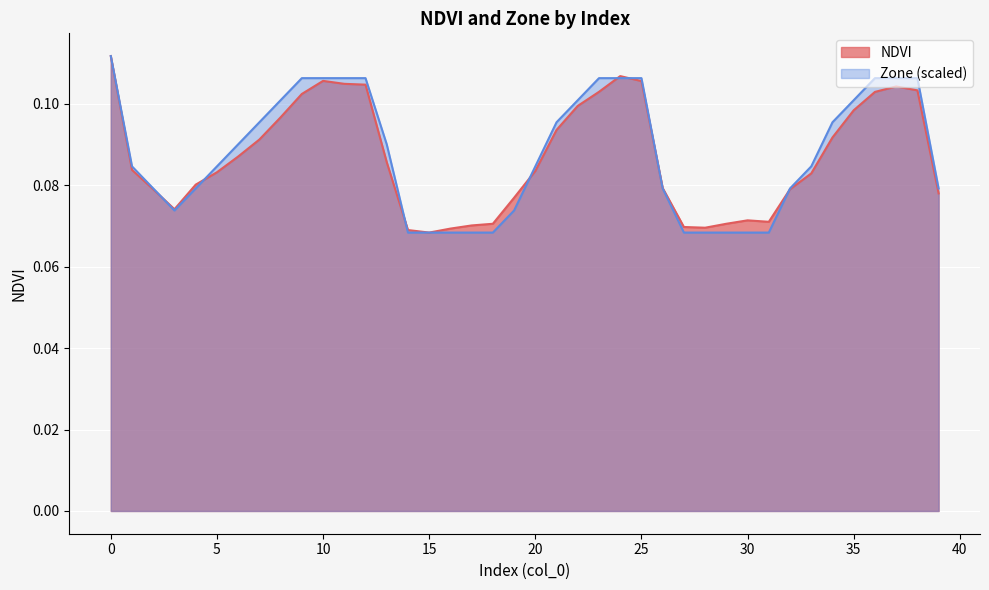

In NDVI, how many points are higher than both neighbors (excluding endpoints)?

4